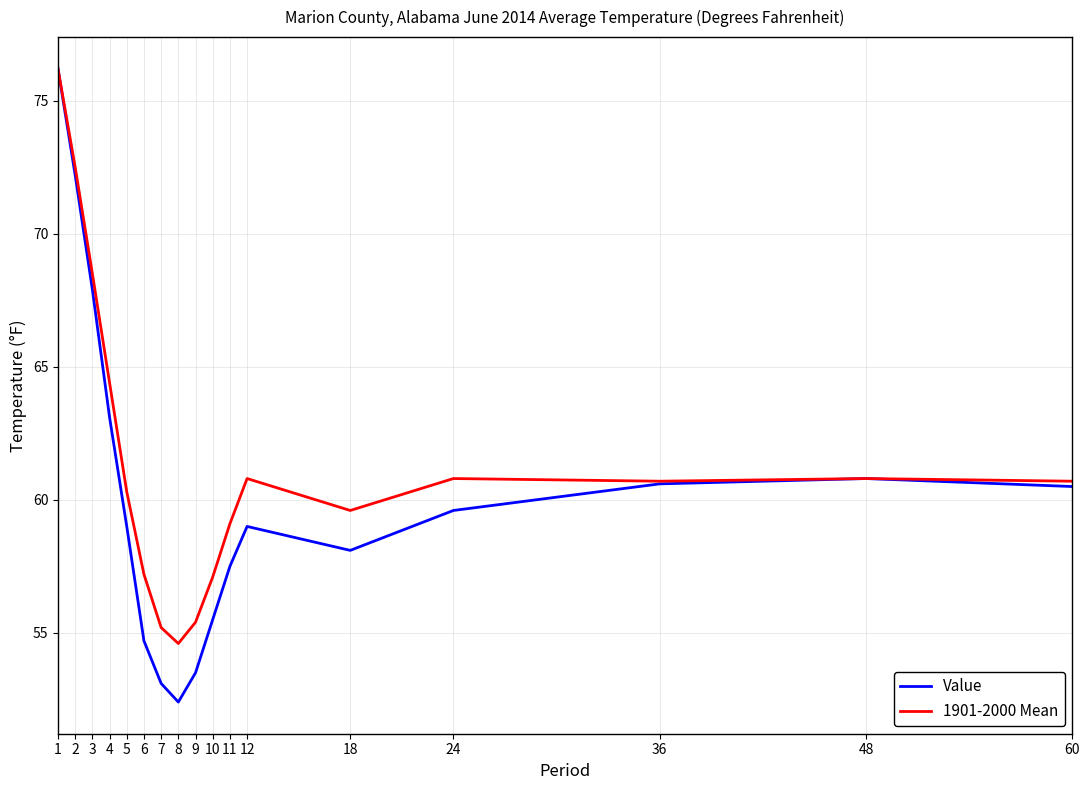

What is the total value across all series at 11?

116.6